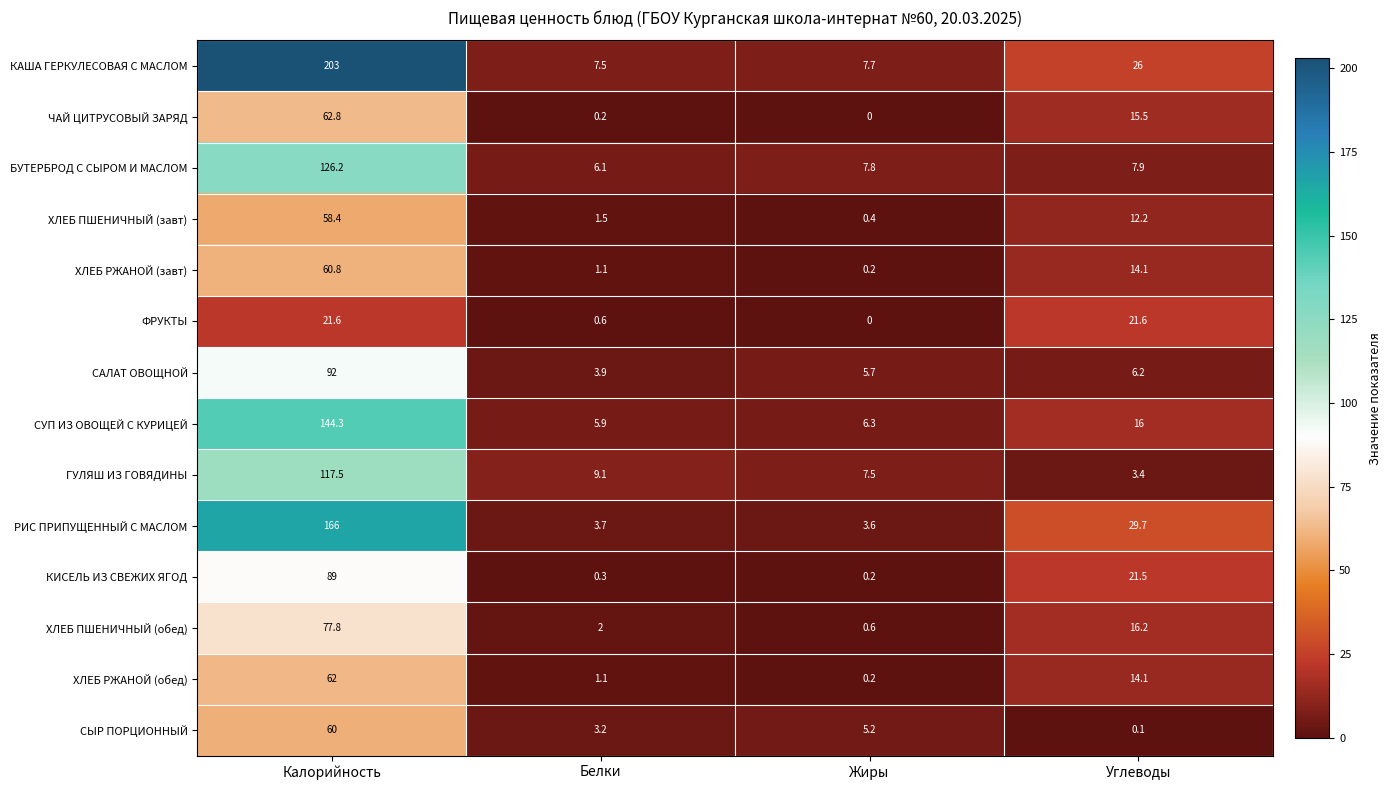

Which series has the largest total across all categories?

КАША ГЕРКУЛЕСОВАЯ С МАСЛОМ